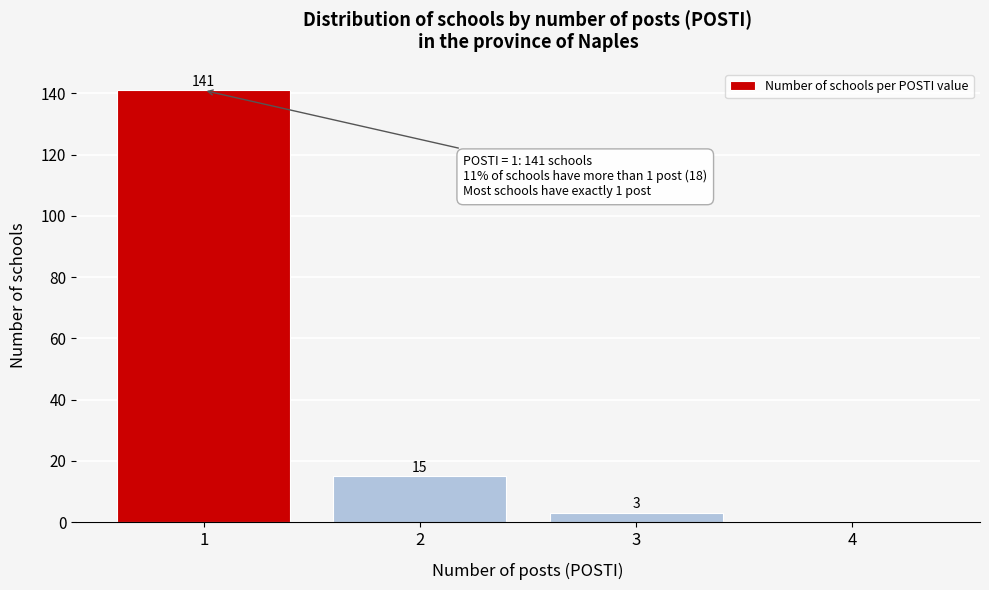

Reading left to right, what are all the values shown in this chart?

1=141	2=15	3=3	4=0